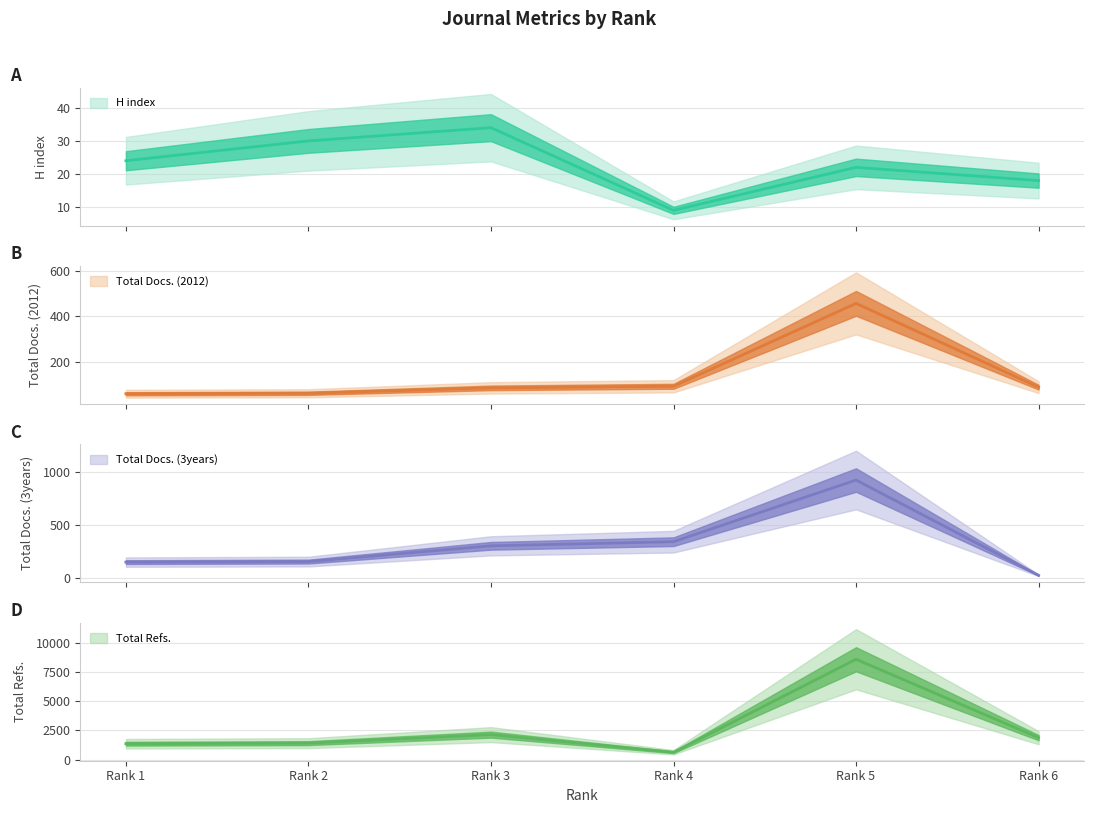

Where does the Total Docs. (2012) series first go above 87?

Rank 4